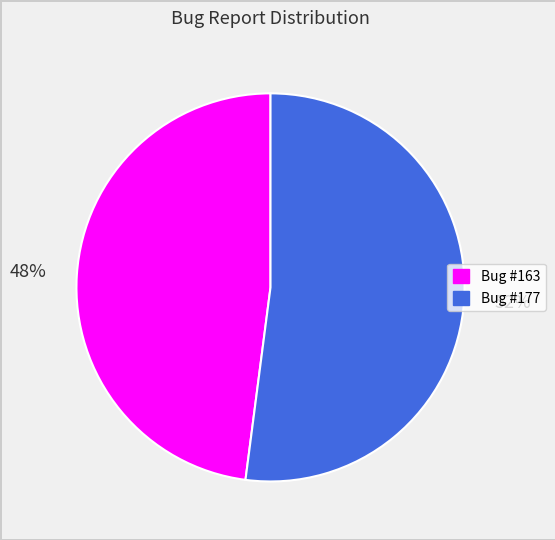

How many slices are in this pie chart?

2